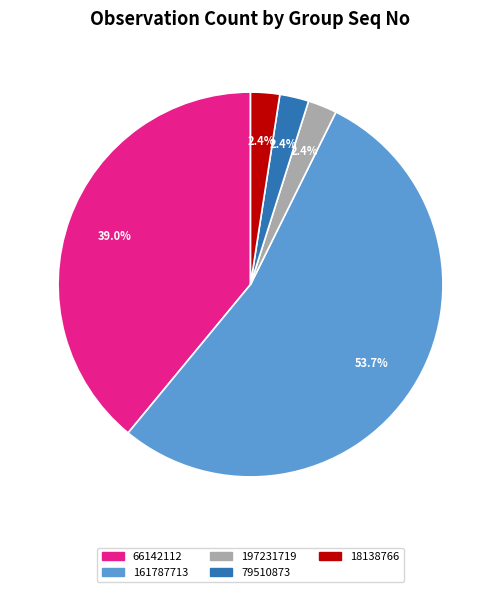

The 161787713 slice represents 54% of the pie. True or false?

True